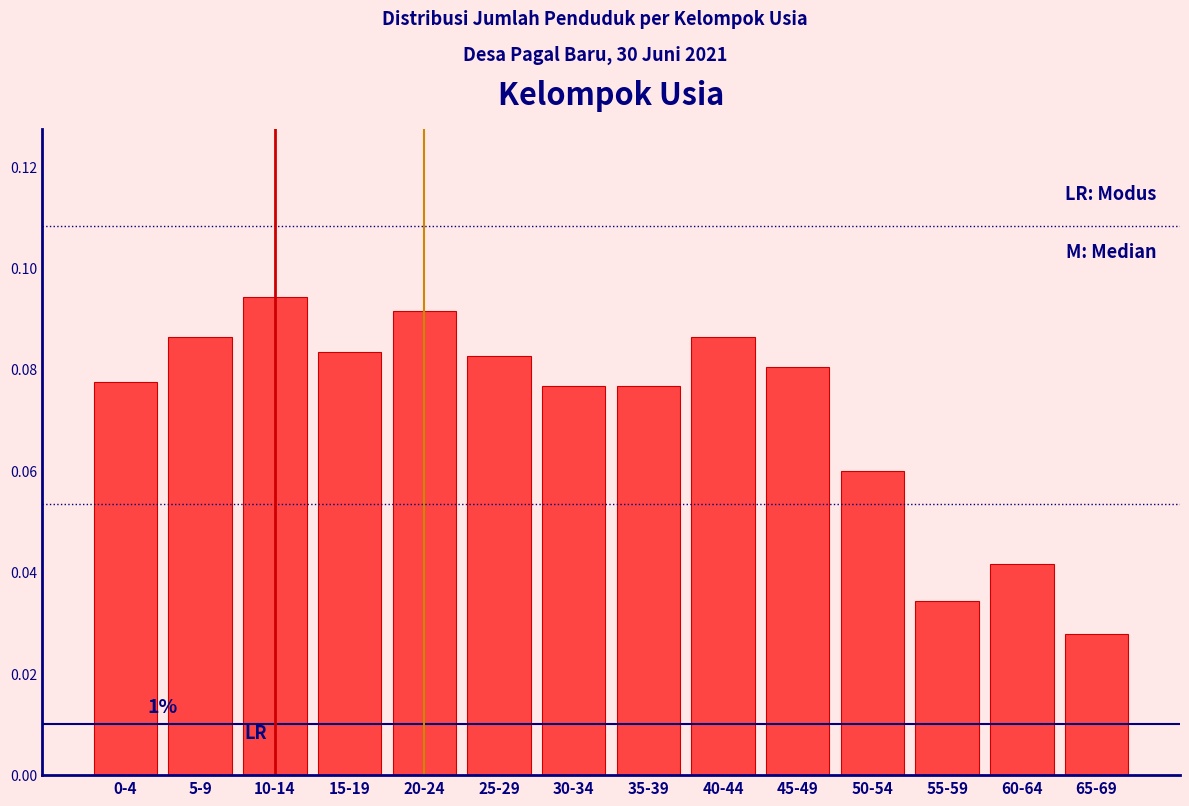

What is the label of the 12th bar from the left?

55-59